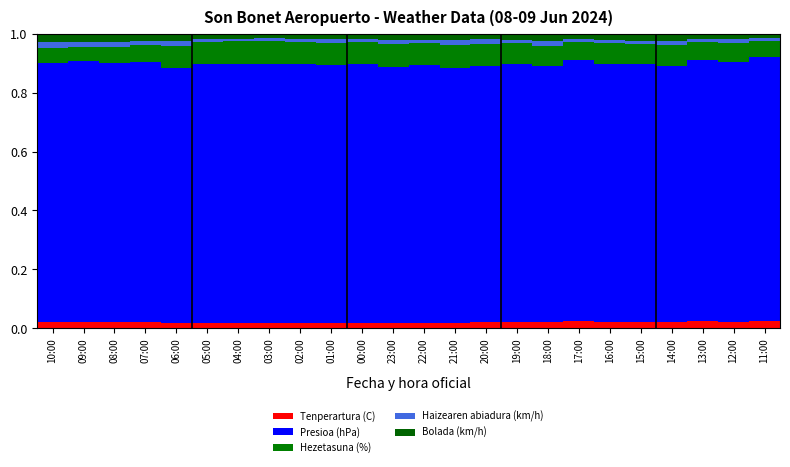

How many distinct data groups are displayed?

5